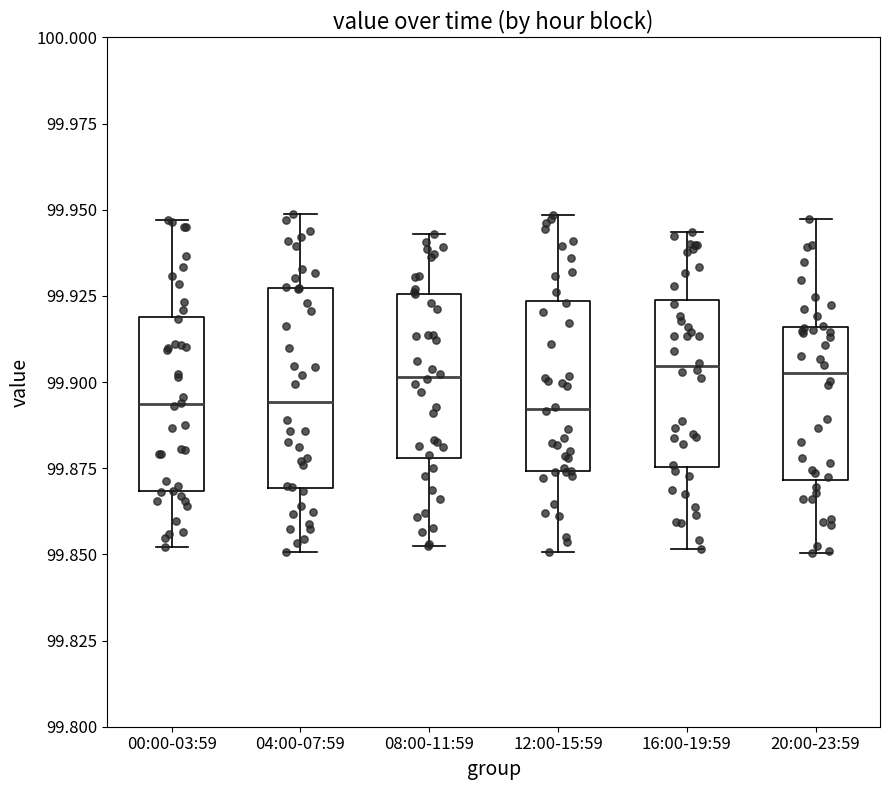

Where does the upper whisker of the box for 20:00-23:59 end on the y-axis? The values are not printed on the chart, so give them approximately, as read against the axis.

99.945